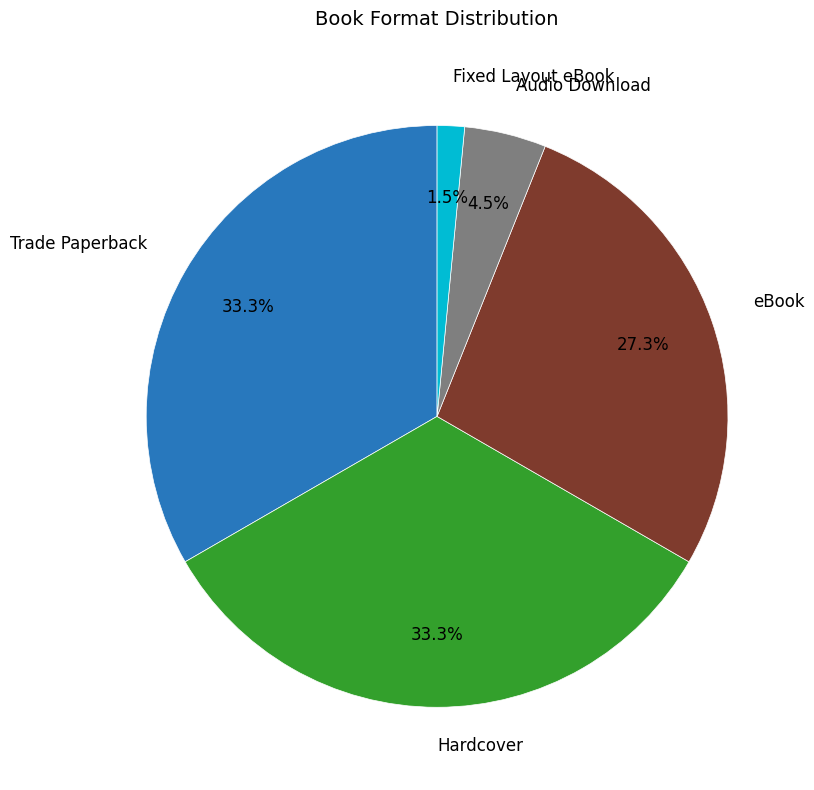

Is there any slice that represents more than half of the pie?

No